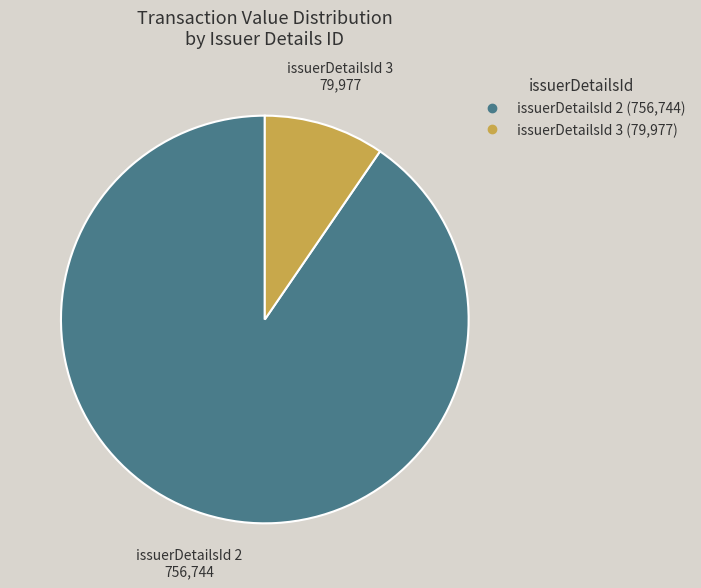

Is there any slice that represents more than half of the pie?

Yes